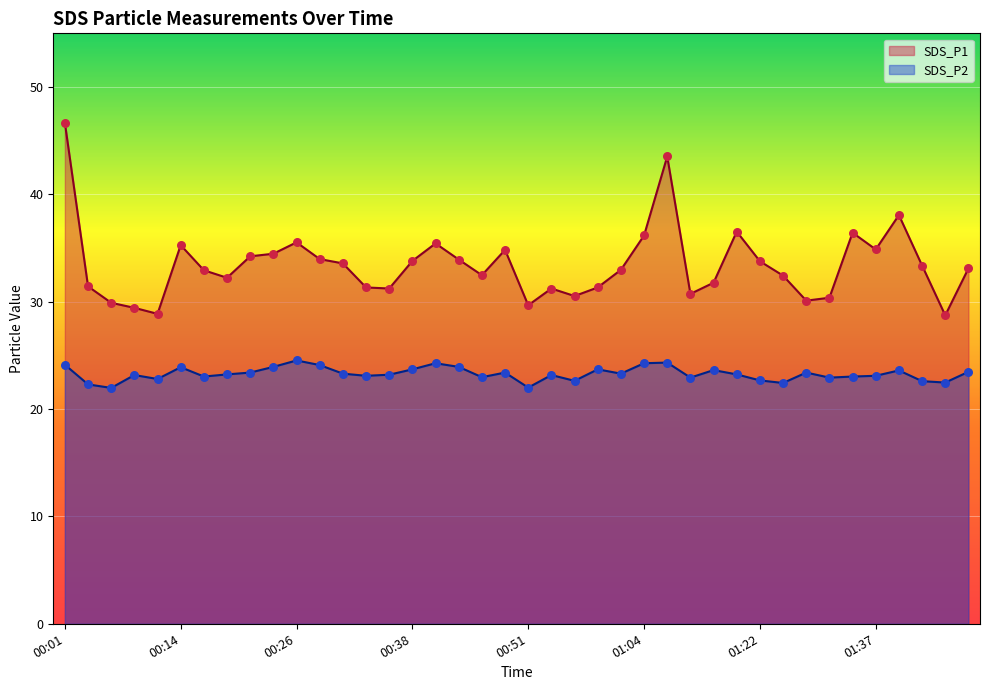

What is the total value across all series at 01:43?

56.0